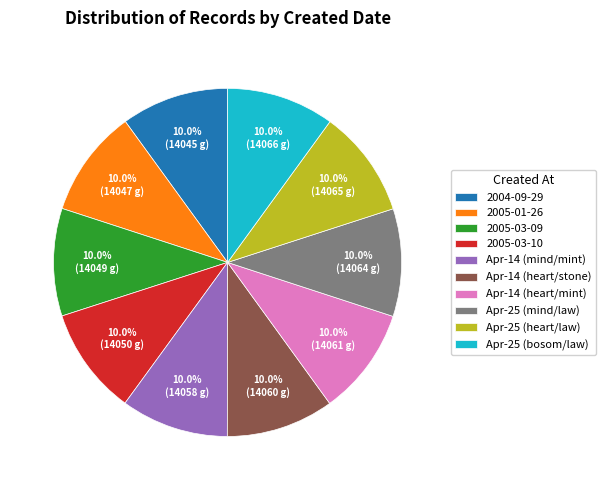

Combined, what portion of the pie is Apr-25 (mind/law) and Apr-14 (heart/mint)?

20.0%